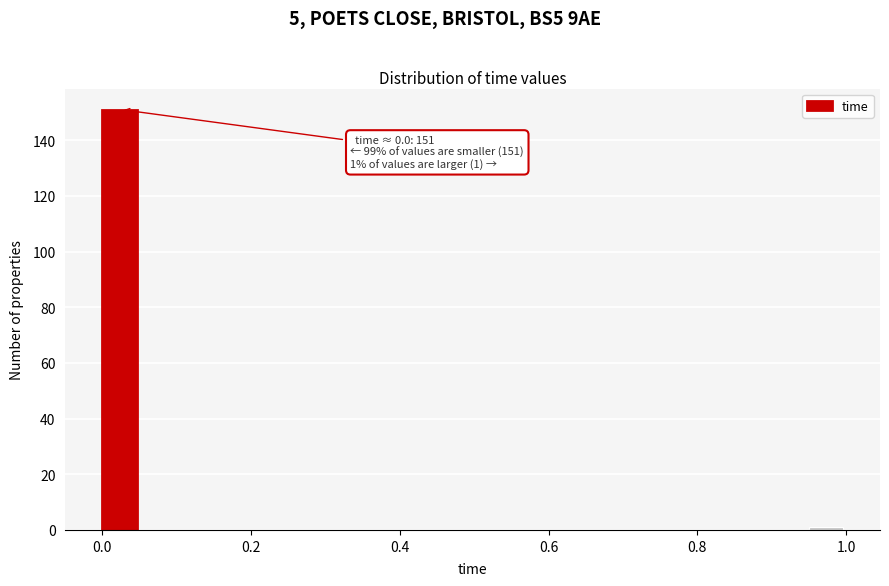

Read against the x-axis, roughly where is the centre of the tallest bar?

0.02